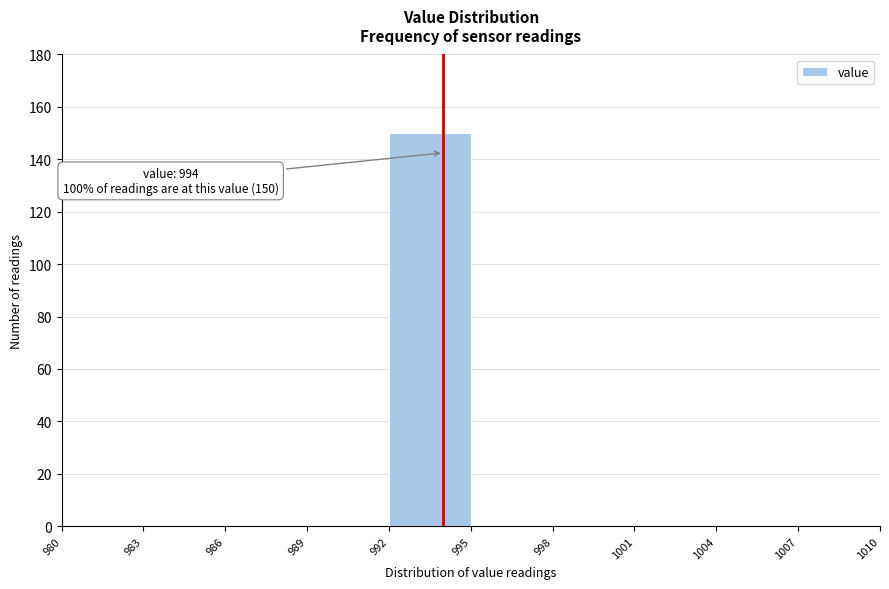

Over which range of the x-axis is the bar tallest?

992 to 995